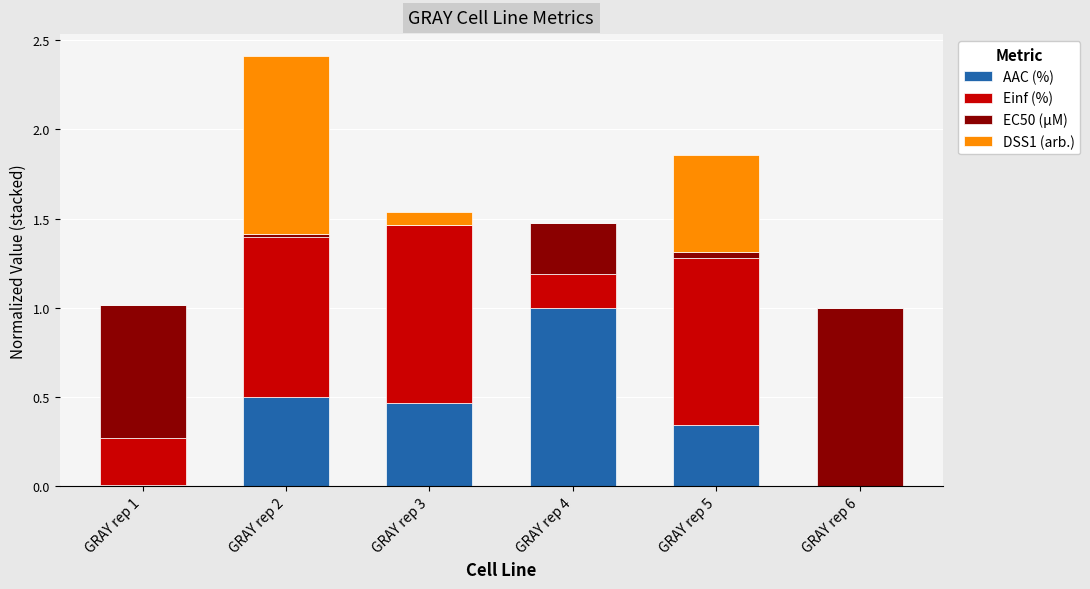

Which category has the highest value in the AAC (%) series?

GRAY rep 4